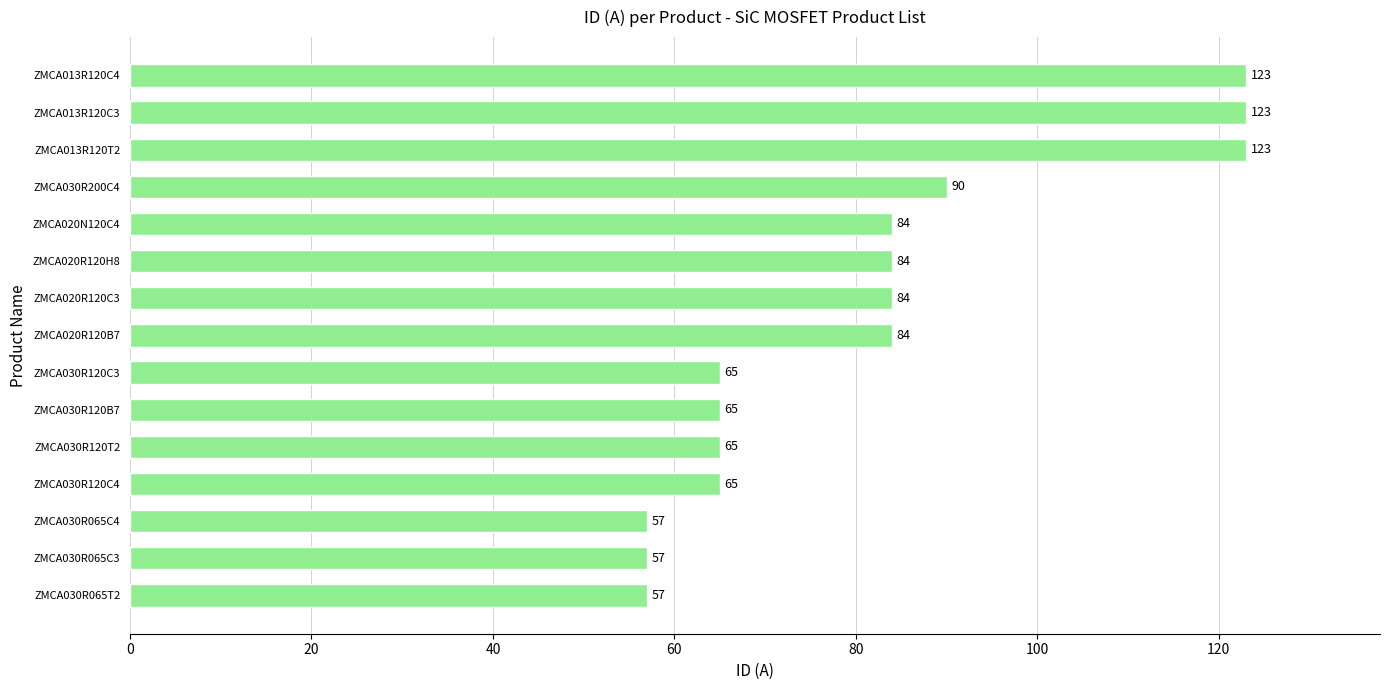

What is the average value?

82